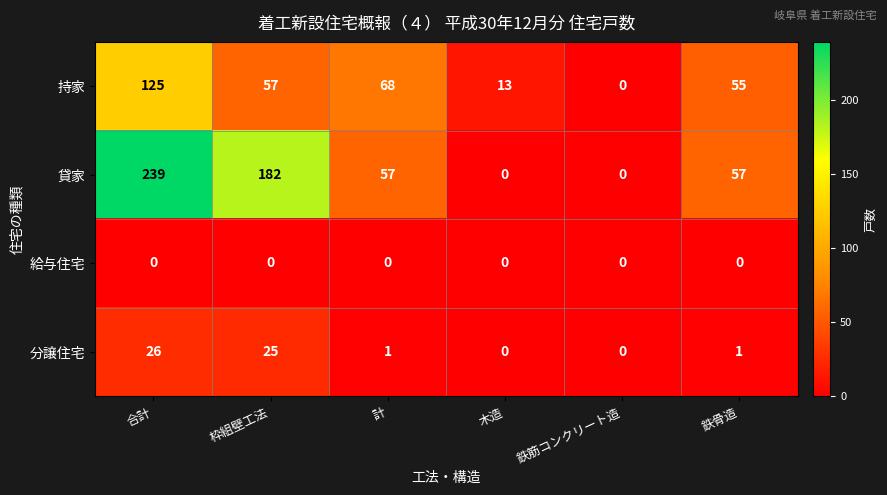

What is the sum of all 持家 values?

318